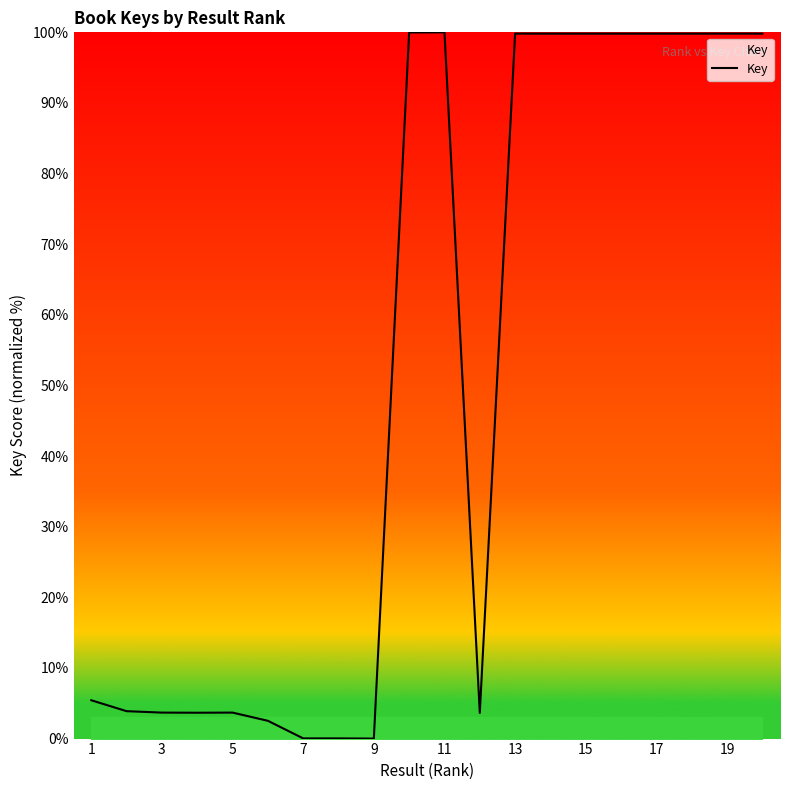

What is the maximum value shown in the chart?

100.0